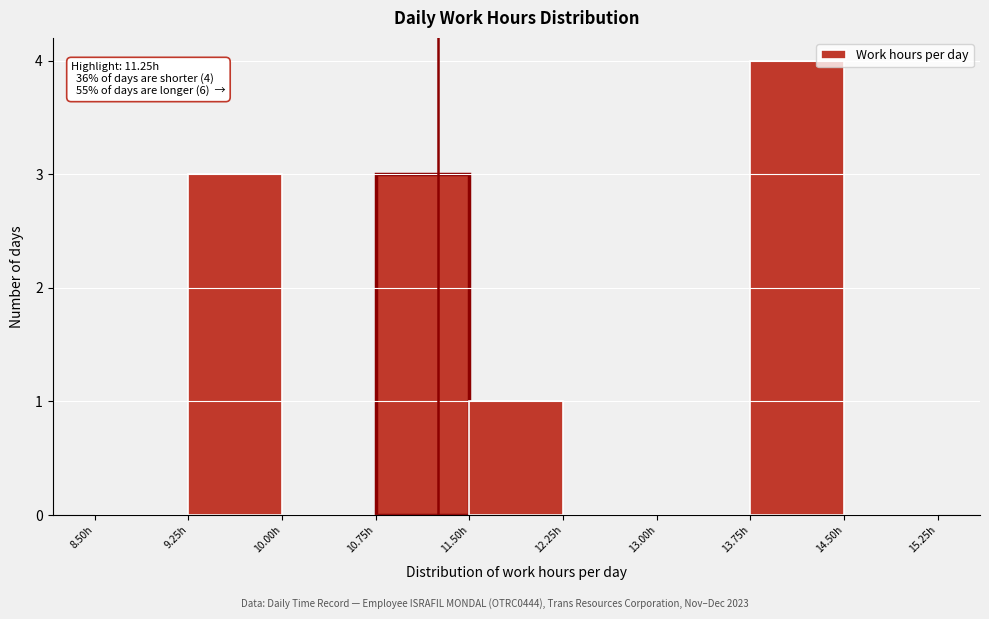

Which range on the x-axis has the tallest bar?

13.75 to 14.50